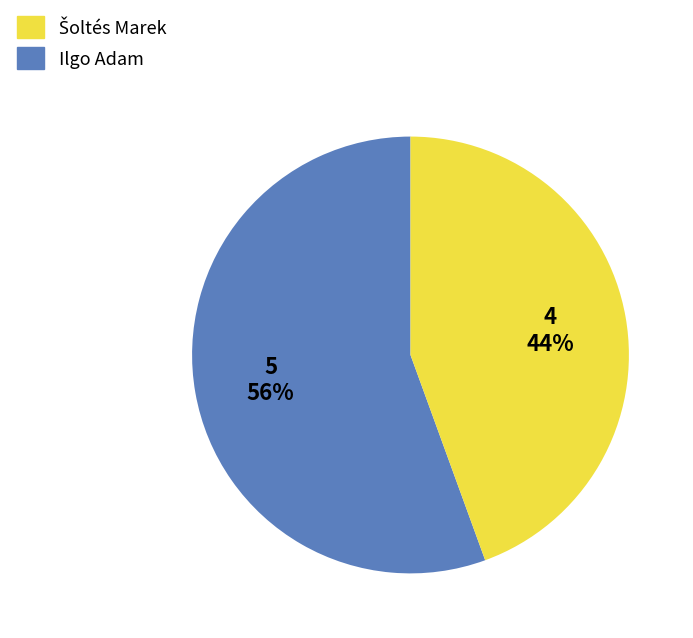

Does any single category account for the majority?

Yes